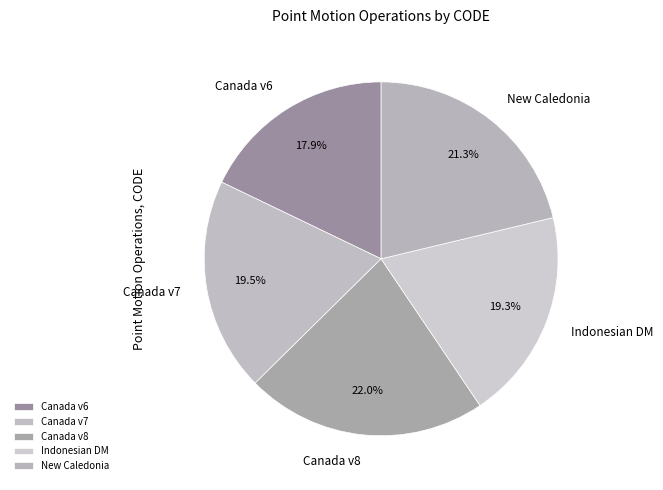

How many slices are in this pie chart?

5